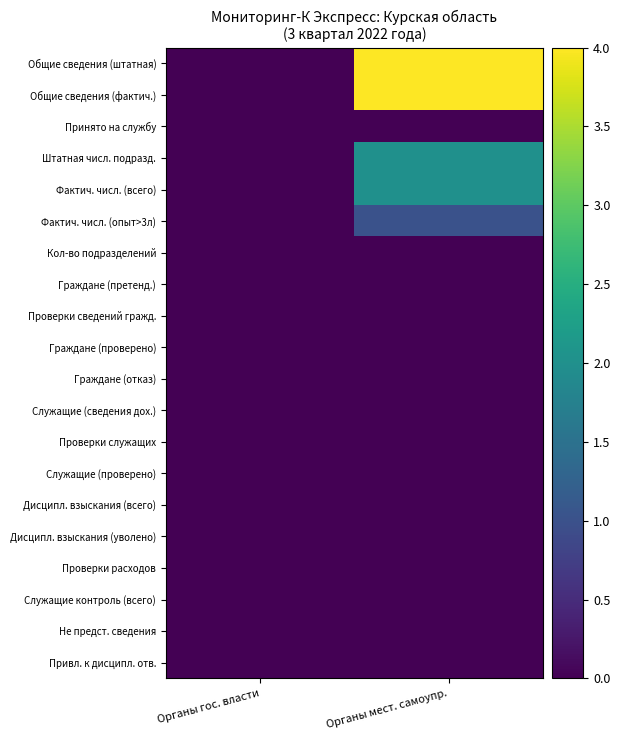

Which series has the largest range (max minus min)?

Общие сведения (штатная)